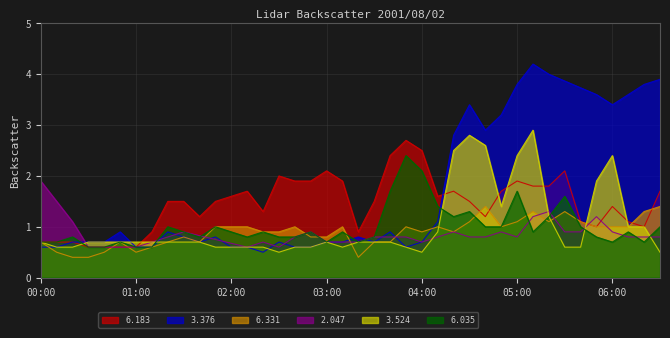

Is the value of   6.331 at 2001/08/02 00:40 greater than the value of   6.183 at 2001/08/02 01:10?

No